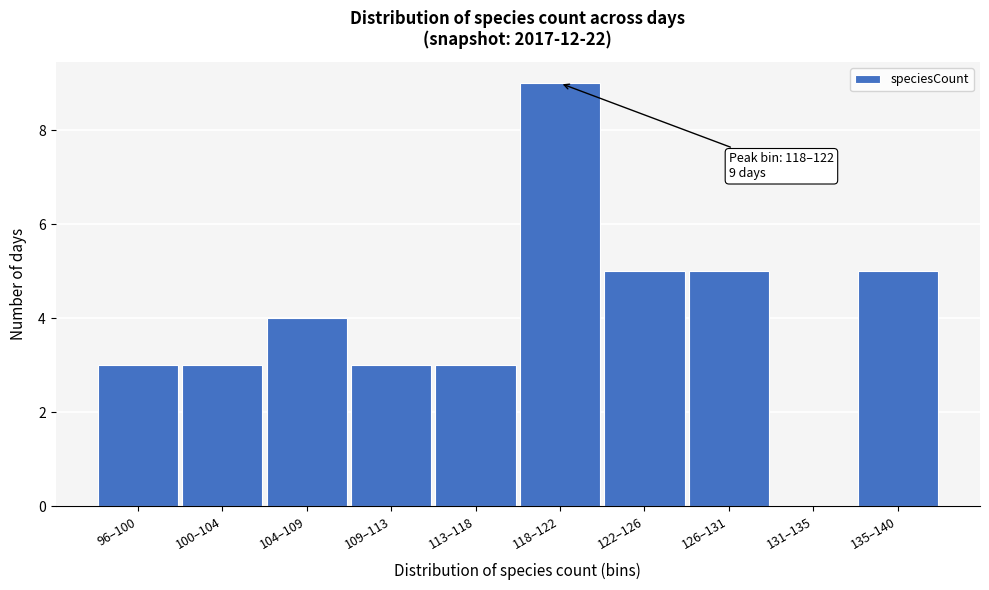

Reading left to right, list all the values displayed in this chart.

96–100=3	100–104=3	104–109=4	109–113=3	113–118=3	118–122=9	122–126=5	126–131=5	131–135=0	135–140=5